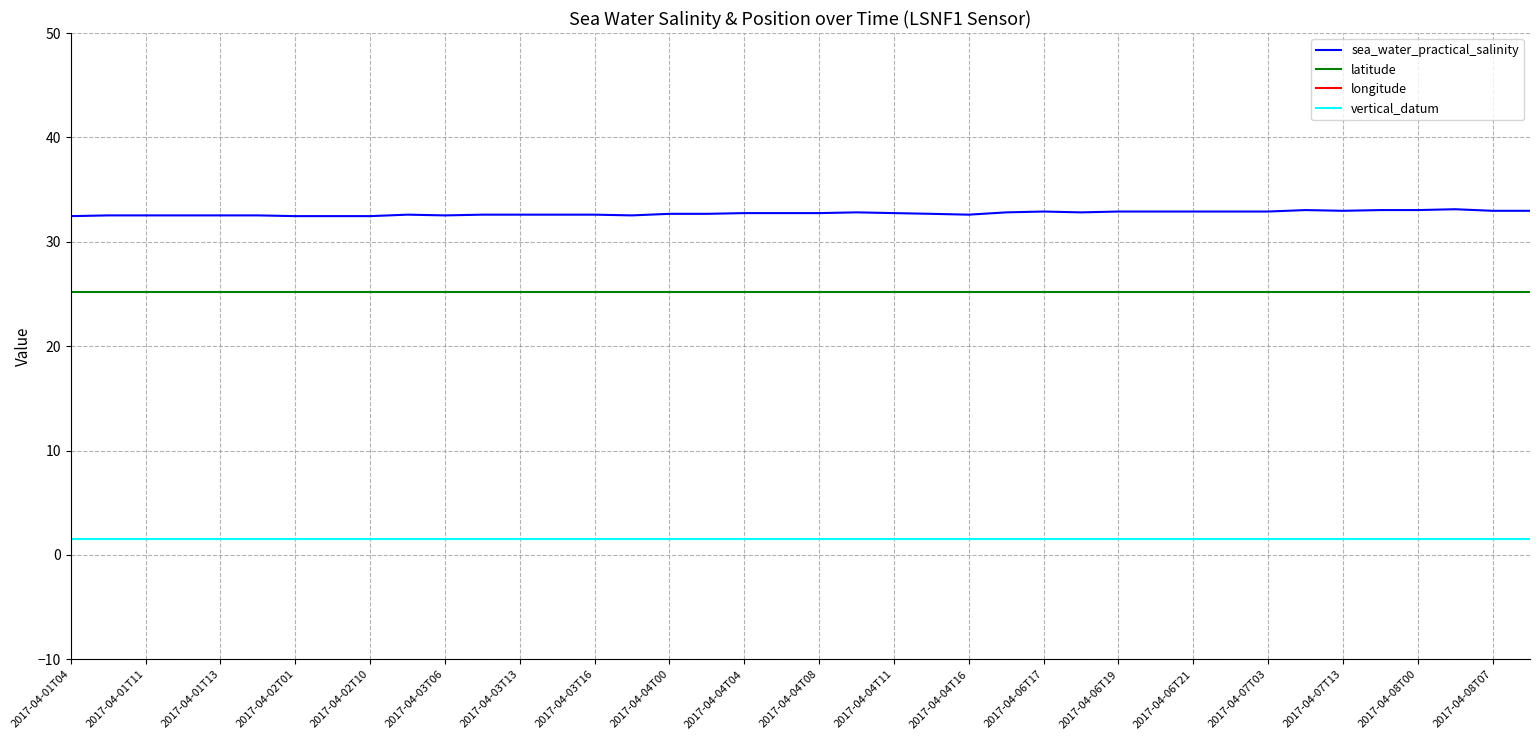

What is the value of the sea_water_practical_salinity point at the 36th from the left?

33.0